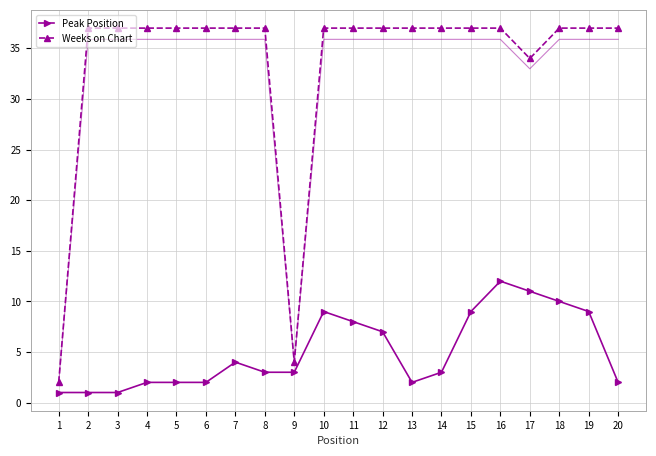

What is the maximum value shown in the chart?

37